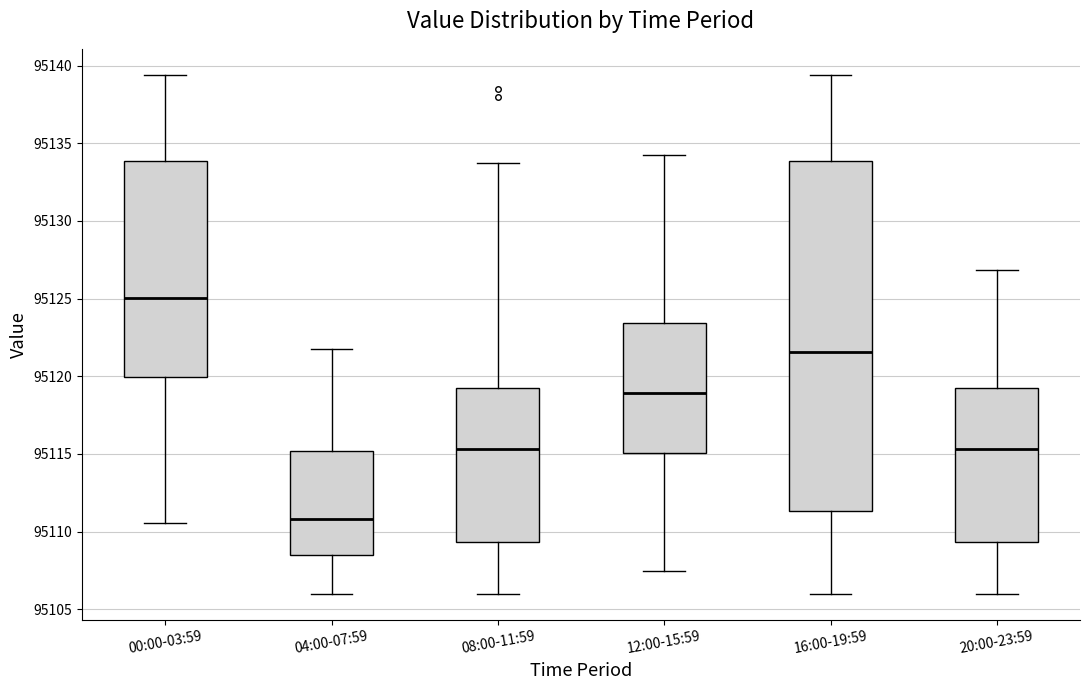

Reading left to right, read every box against the y-axis: the position of its median line, the range the box covers, and the ends of its whiskers. The values are not printed on the chart, so give them approximately, as read against the axis.

00:00-03:59: median 95125.0, box 95120.0 to 95134.0, whiskers 95110.5 to 95139.5
04:00-07:59: median 95111.0, box 95108.5 to 95115.0, whiskers 95106.0 to 95122.0
08:00-11:59: median 95115.5, box 95109.5 to 95119.5, whiskers 95106.0 to 95133.5
12:00-15:59: median 95119.0, box 95115.0 to 95123.5, whiskers 95107.5 to 95134.5
16:00-19:59: median 95121.5, box 95111.5 to 95134.0, whiskers 95106.0 to 95139.5
20:00-23:59: median 95115.5, box 95109.5 to 95119.0, whiskers 95106.0 to 95127.0